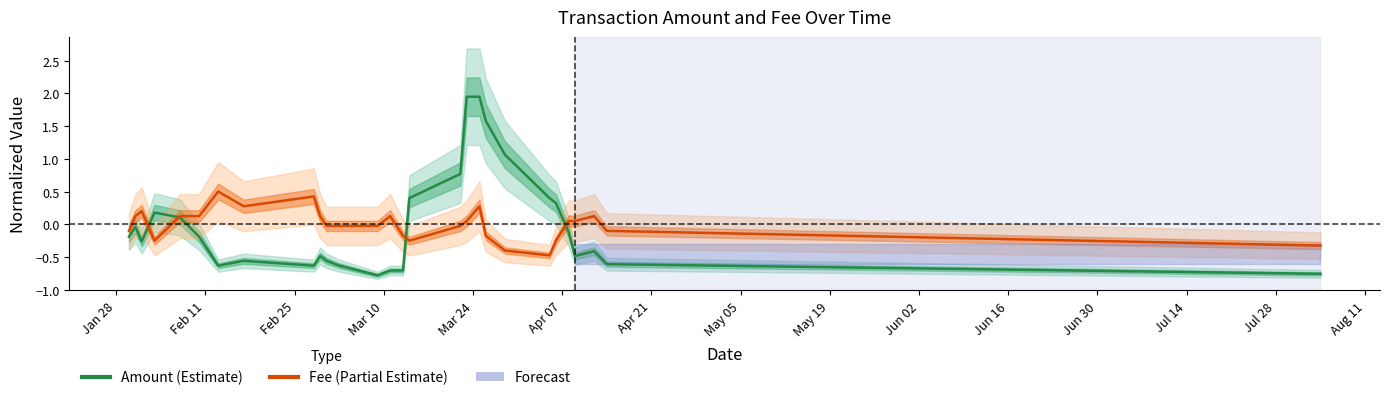

How many distinct data groups are displayed?

2